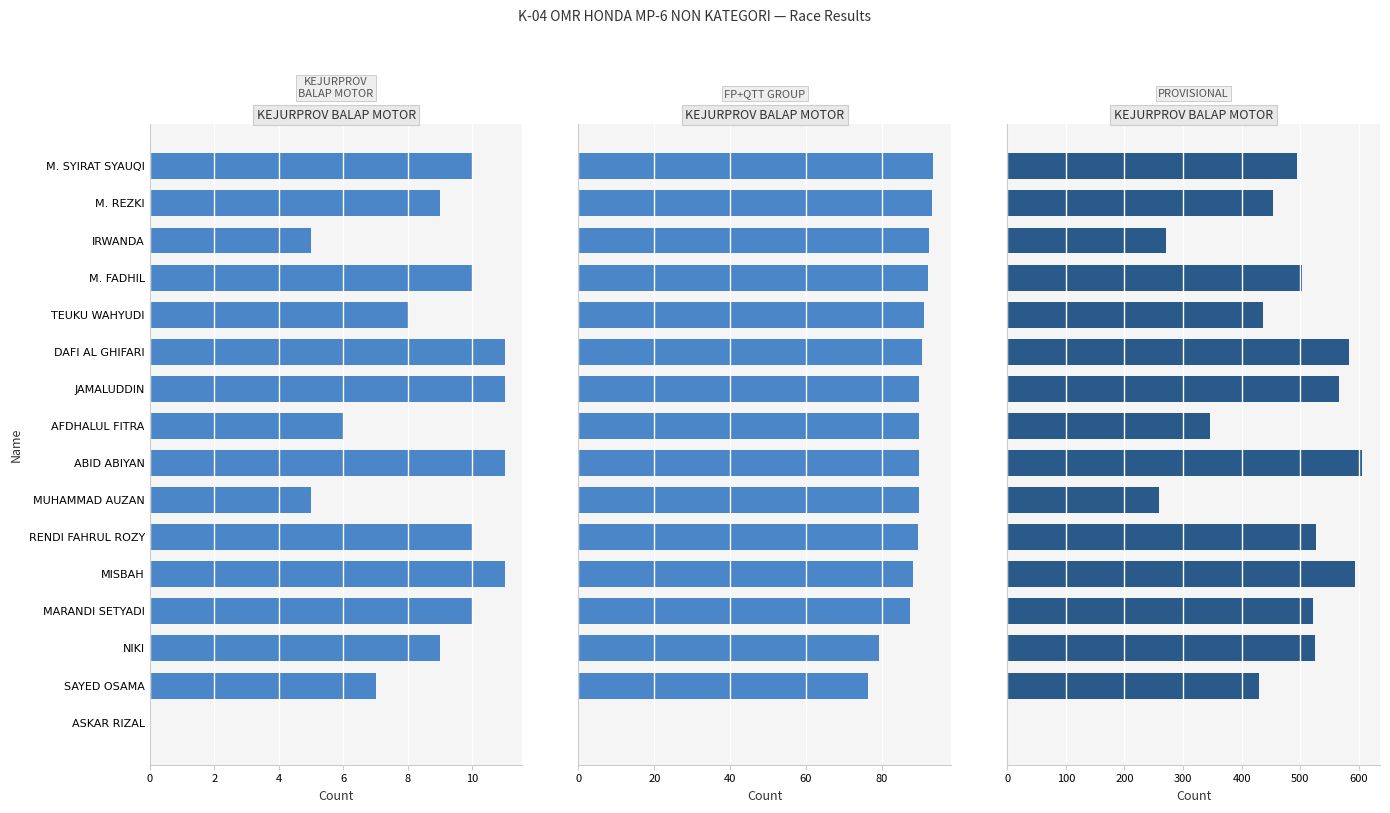

Which has a higher value, DAFI AL GHIFARI or MUHAMMAD AUZAN?

DAFI AL GHIFARI